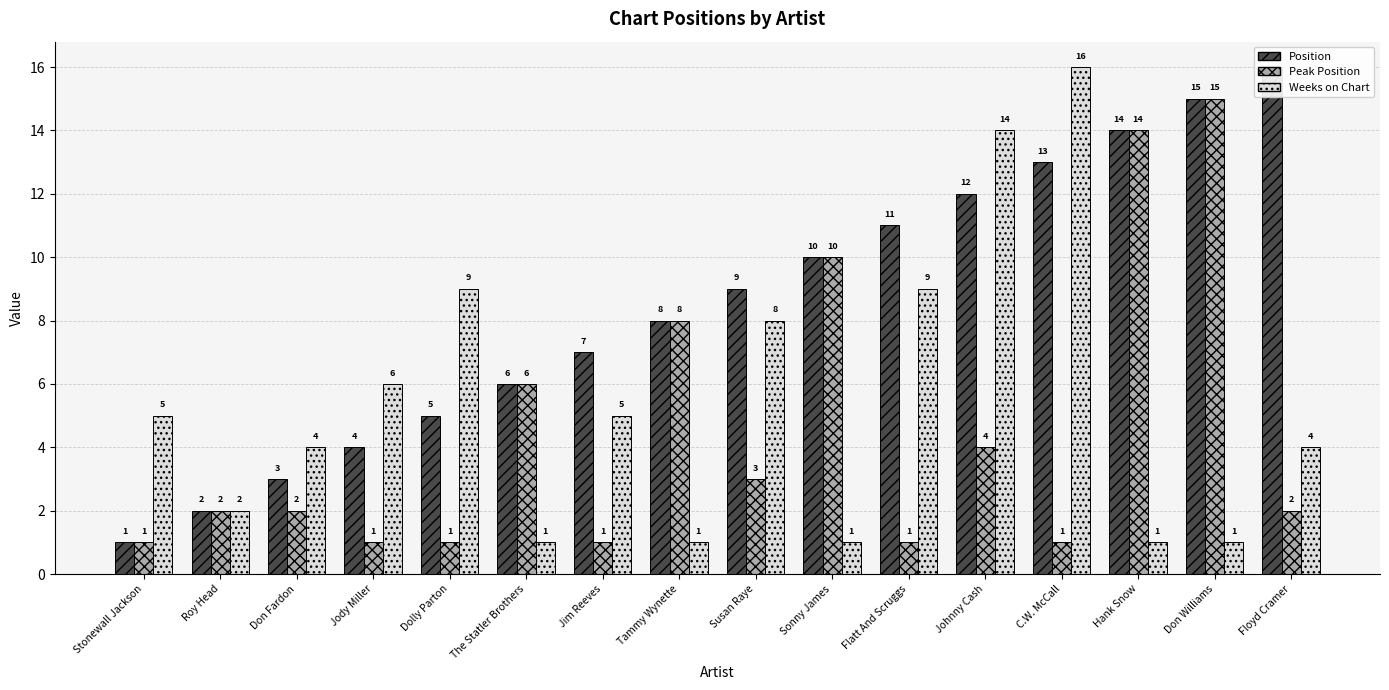

Reading left to right, list all the values displayed in this chart.

Position: Stonewall Jackson=1	Roy Head=2	Don Fardon=3	Jody Miller=4	Dolly Parton=5	The Statler Brothers=6	Jim Reeves=7	Tammy Wynette=8	Susan Raye=9	Sonny James=10	Flatt And Scruggs=11	Johnny Cash=12	C.W. McCall=13	Hank Snow=14	Don Williams=15	Floyd Cramer=16
Peak Position: Stonewall Jackson=1	Roy Head=2	Don Fardon=2	Jody Miller=1	Dolly Parton=1	The Statler Brothers=6	Jim Reeves=1	Tammy Wynette=8	Susan Raye=3	Sonny James=10	Flatt And Scruggs=1	Johnny Cash=4	C.W. McCall=1	Hank Snow=14	Don Williams=15	Floyd Cramer=2
Weeks on Chart: Stonewall Jackson=5	Roy Head=2	Don Fardon=4	Jody Miller=6	Dolly Parton=9	The Statler Brothers=1	Jim Reeves=5	Tammy Wynette=1	Susan Raye=8	Sonny James=1	Flatt And Scruggs=9	Johnny Cash=14	C.W. McCall=16	Hank Snow=1	Don Williams=1	Floyd Cramer=4